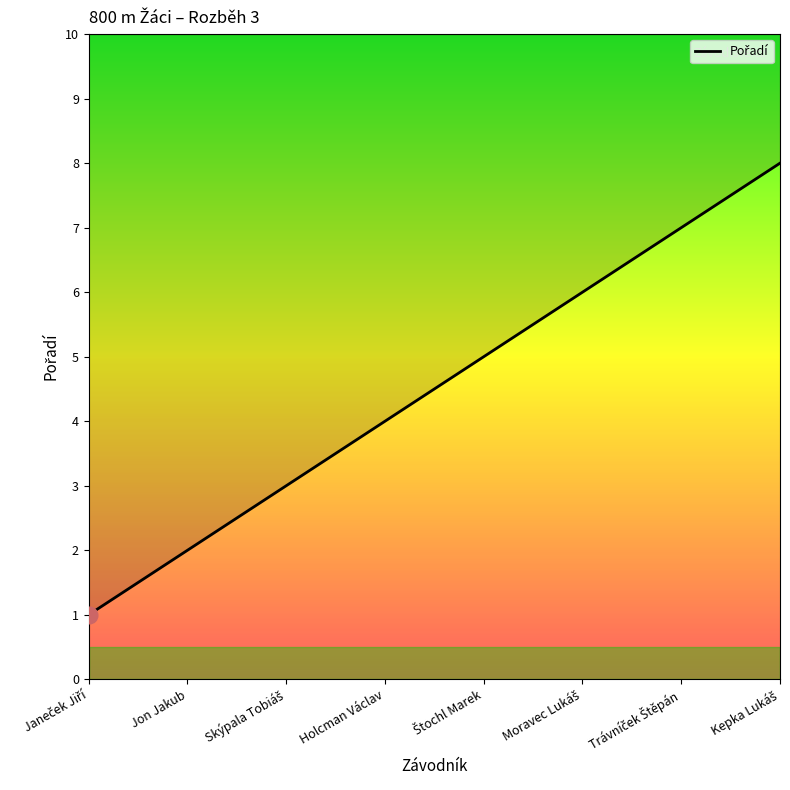

Reading right to left, what are all the values shown in this chart?

8	7	6	5	4	3	2	1